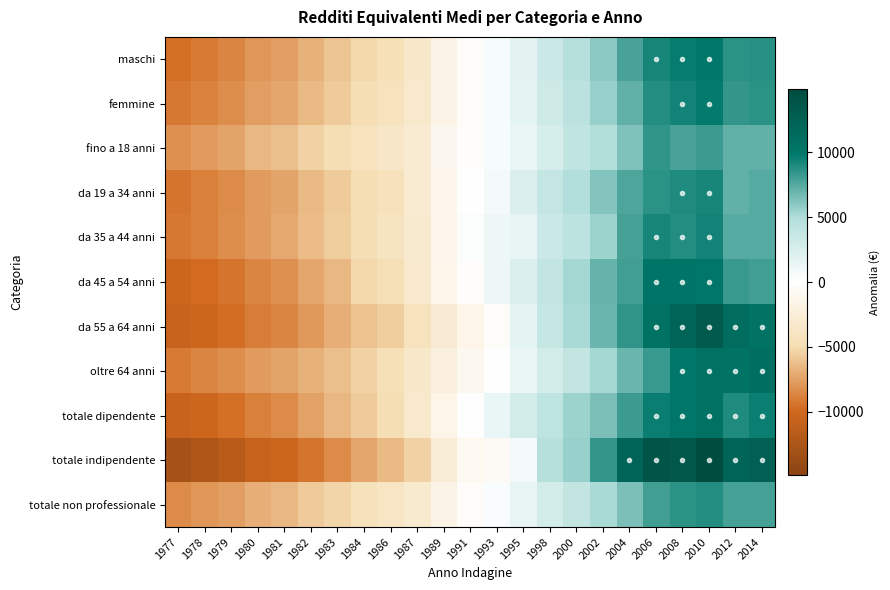

What is the difference between the highest and lowest values at 1980?

4099.3